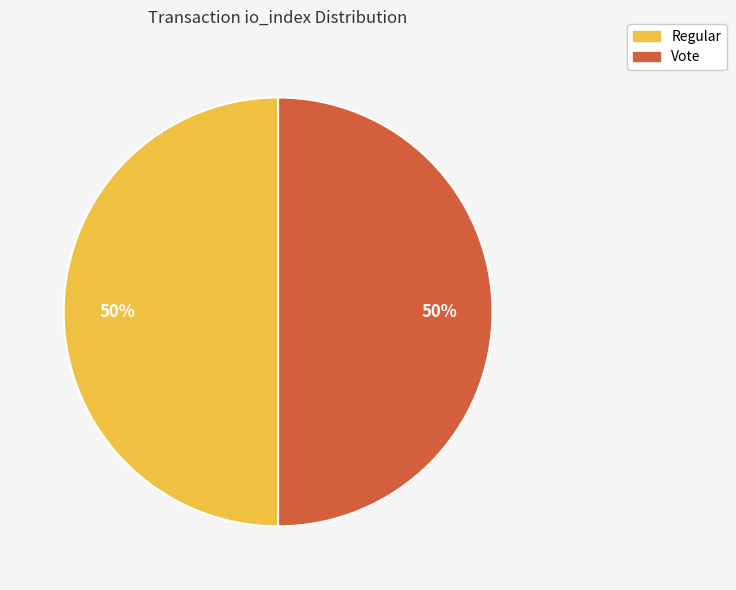

The Regular slice represents 50% of the pie. True or false?

True